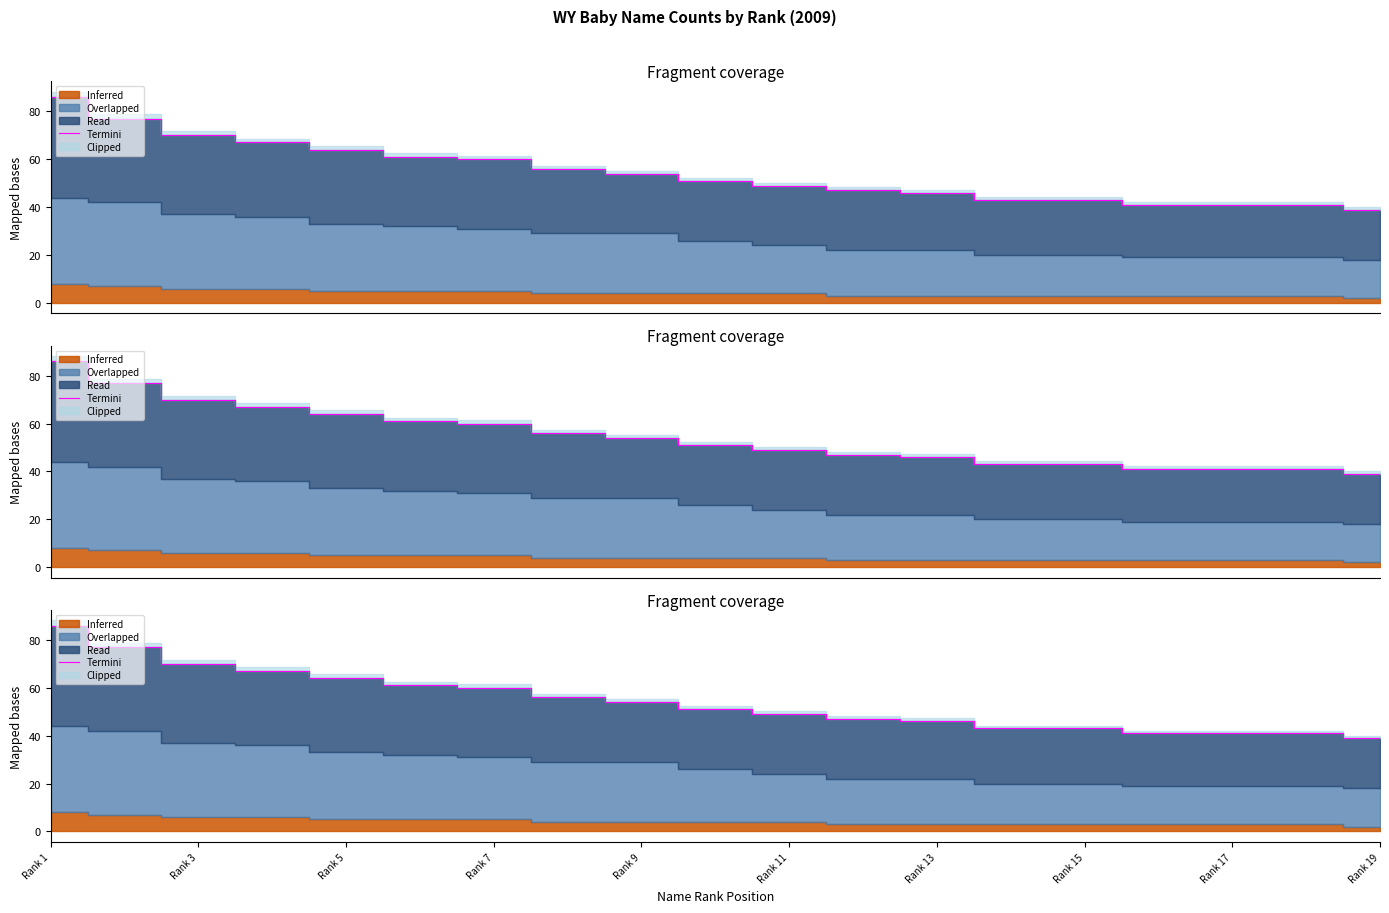

Reading left to right, transcribe all the data shown in this chart.

86	77	70	67	64	61	60	56	54	51	49	47	46	43	43	41	41	41	39